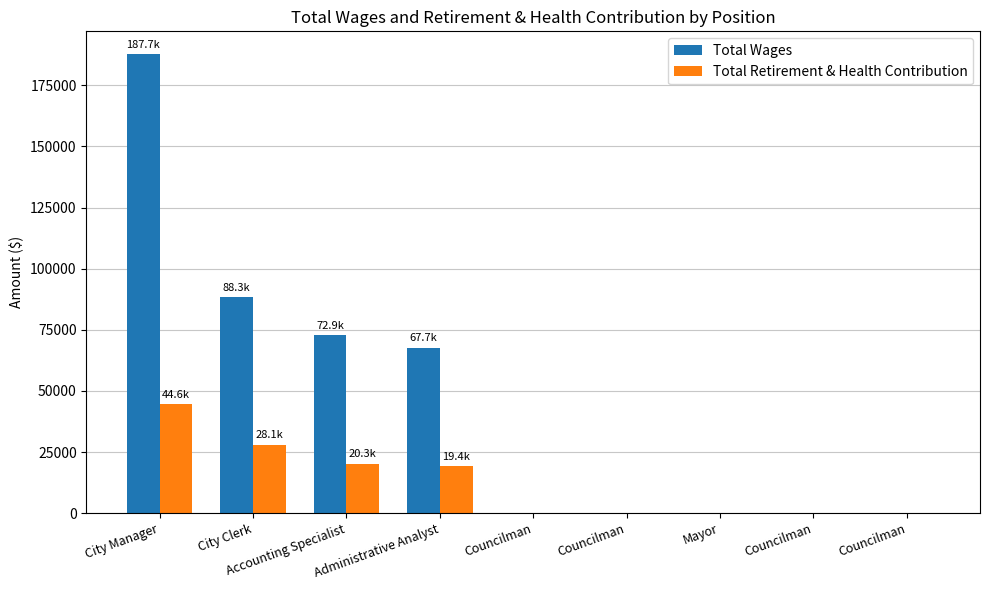

Reading right to left, what are all the values shown in this chart?

Total Wages: Councilman=0	Councilman=0	Mayor=0	Councilman=0	Councilman=0	Administrative Analyst=67728	Accounting Specialist=72902	City Clerk=88281	City Manager=187664
Total Retirement & Health Contribution: Councilman=0	Councilman=0	Mayor=0	Councilman=0	Councilman=0	Administrative Analyst=19375	Accounting Specialist=20299	City Clerk=28071	City Manager=44642